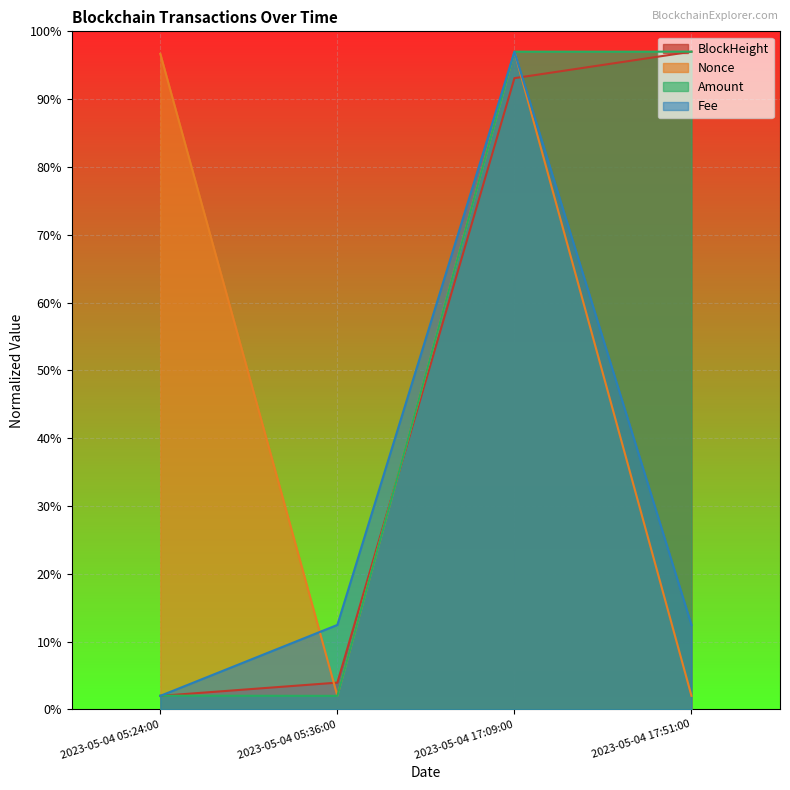

What is the total value across all series at 2023-05-04 17:51:00?

208.5